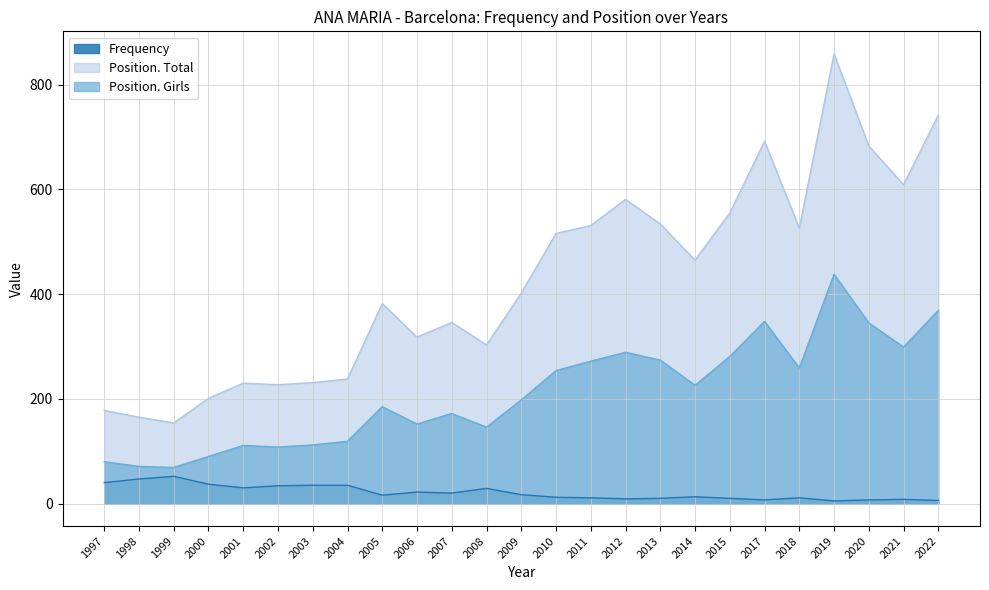

Reading left to right, list all the values displayed in this chart.

Frequency: 1997=40	1998=47	1999=52	2000=37	2001=30	2002=34	2003=35	2004=35	2005=16	2006=22	2007=20	2008=29	2009=17	2010=12	2011=11	2012=9	2013=10	2014=13	2015=10	2017=7	2018=11	2019=5	2020=7	2021=8	2022=6
Position. Total: 1997=178	1998=165	1999=154	2000=201	2001=230	2002=227	2003=231	2004=238	2005=382	2006=318	2007=346	2008=303	2009=402	2010=516	2011=531	2012=581	2013=534	2014=465	2015=555	2017=692	2018=526	2019=859	2020=683	2021=609	2022=742
Position. Girls: 1997=80	1998=71	1999=69	2000=90	2001=111	2002=108	2003=112	2004=119	2005=185	2006=152	2007=172	2008=146	2009=198	2010=254	2011=272	2012=289	2013=274	2014=226	2015=281	2017=348	2018=259	2019=438	2020=345	2021=299	2022=369